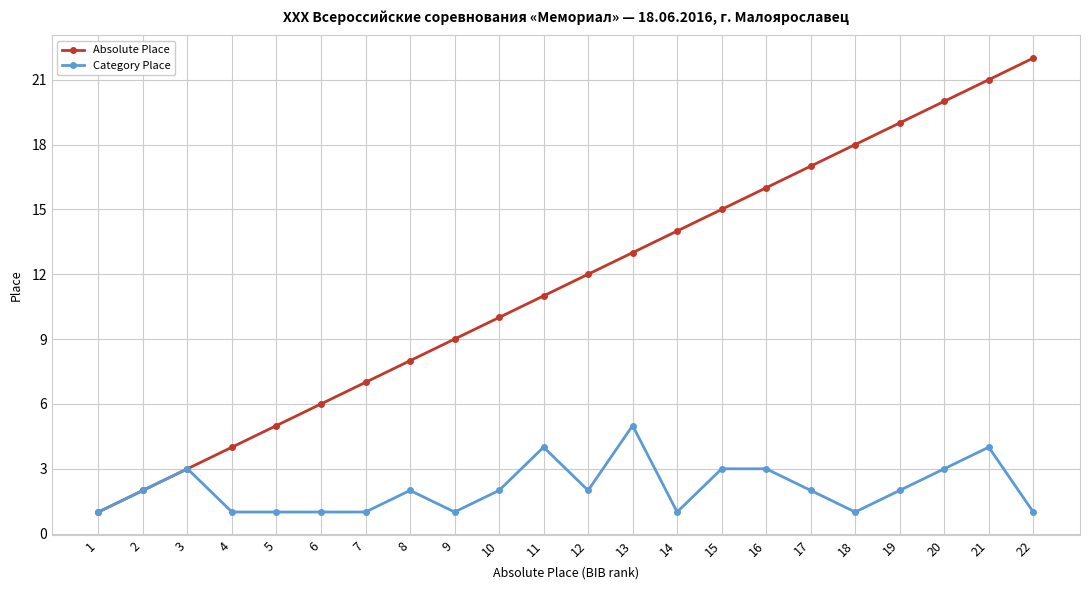

True or false: Absolute Place has more than 0 points higher than both neighbors.

False